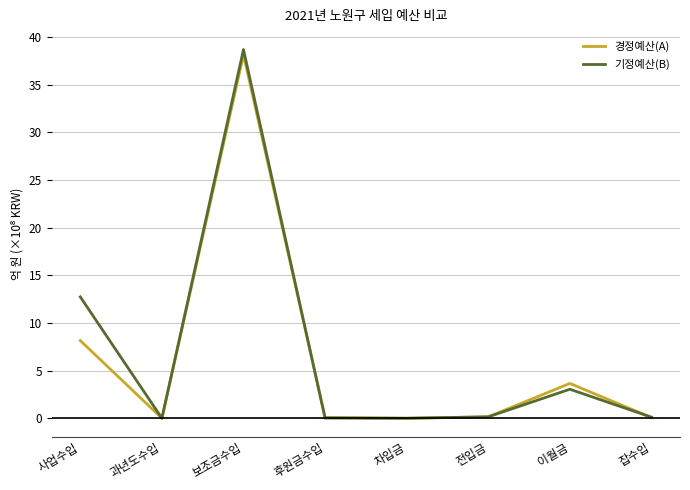

Where is the first local minimum for 기정예산(B)?

과년도수입